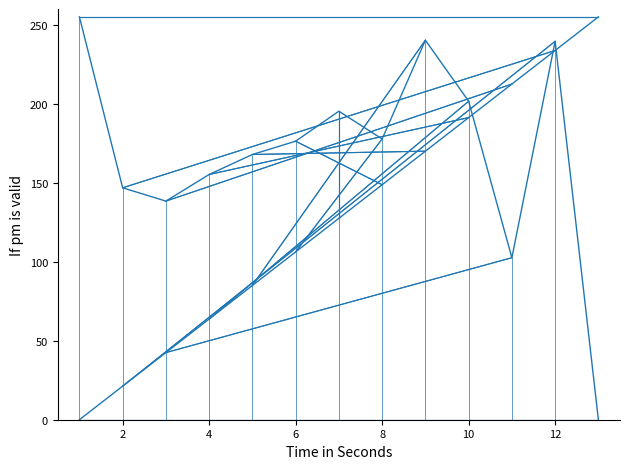

What is the difference between the second highest and second lowest values in the 道路运输证日期 series?

137.7